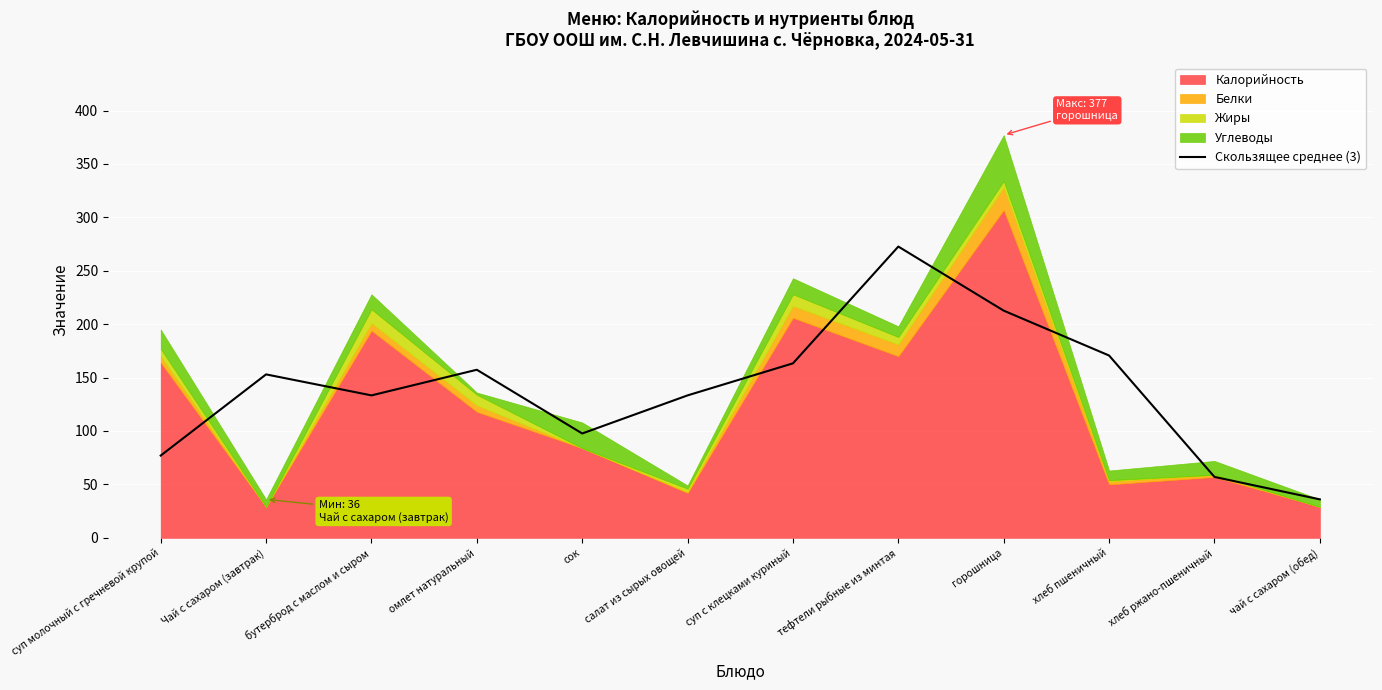

Reading right to left, list all the values displayed in this chart.

36.0	57.0	170.7	212.7	272.7	163.3	133.3	97.7	157.3	133.3	153.0	77.0